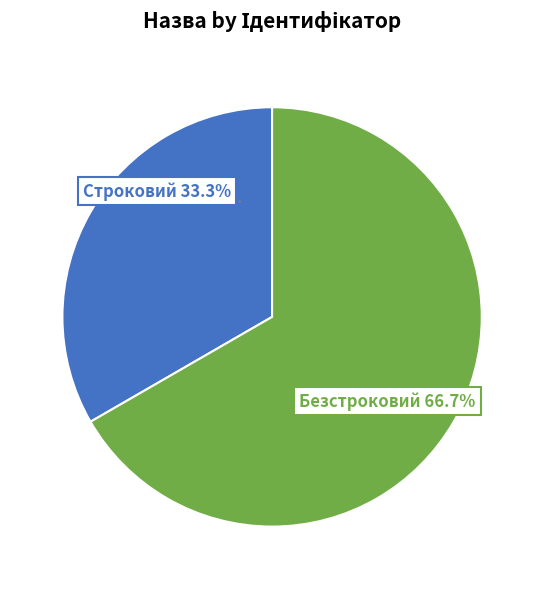

Is there any slice that represents more than half of the pie?

Yes